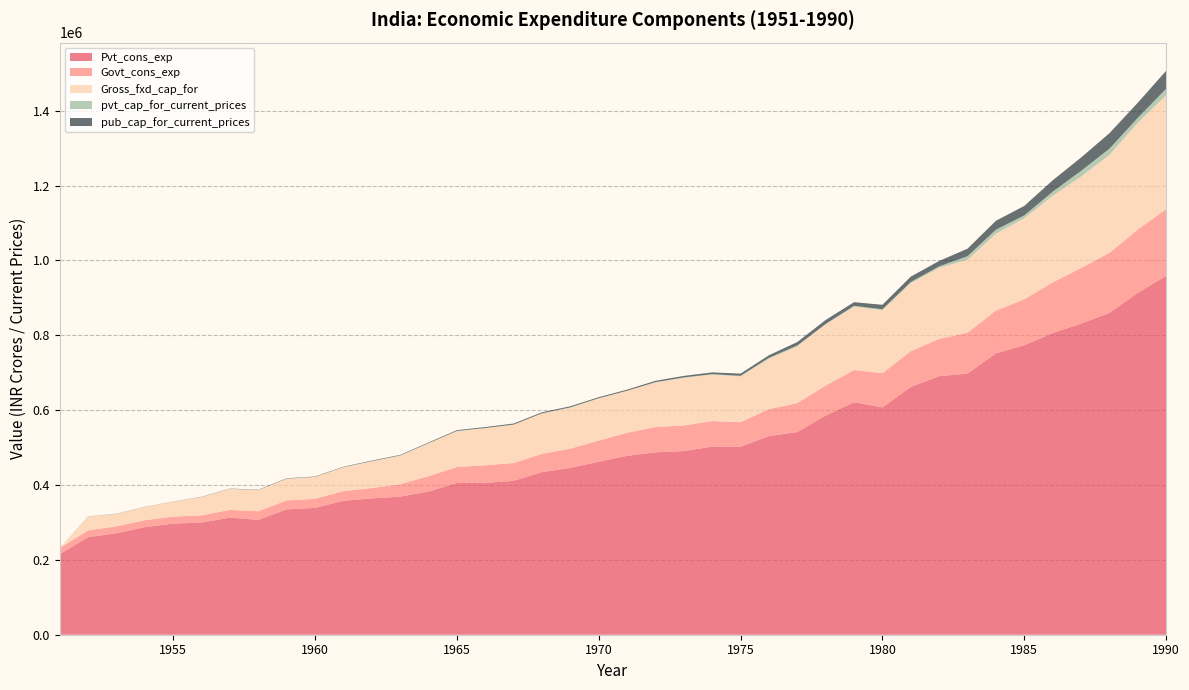

Reading left to right, extract all data points from this chart.

Pvt_cons_exp: 215094.0	260625.6	271143.4	287443.5	296873.1	299711.2	312969.7	306787.7	334950.9	338761.4	358031.2	364135.2	368879.3	382600.8	405457.0	405816.4	411089.3	434346.4	445756.2	462312.2	478012.7	487313.1	490577.8	502616.4	502237.4	530758.9	541342.5	585485.2	621268.4	607333.6	661999.1	690786.2	697695.7	751848.1	773518.6	805801.8	831230.5	859720.3	913381.6	958707.6
Govt_cons_exp: 16444.0	18248.8	18270.7	18499.0	18607.4	19123.3	20453.0	23032.5	23850.2	24278.4	25588.8	27540.2	33228.1	40832.5	42657.5	46792.5	47596.0	48879.3	51444.7	56305.8	61650.5	67693.1	68341.8	68246.4	65696.5	72042.1	77434.6	80082.5	86007.6	91389.8	95630.6	99655.9	109242.7	114130.9	122616.2	135539.6	148282.4	160433.3	169226.8	178269.4
Gross_fxd_cap_for: 222.9	36506.6	33428.4	35449.8	39986.8	49011.9	56306.9	56363.6	57730.1	58458.8	63748.2	71605.9	76057.2	87796.9	95495.2	98883.1	102097.0	107730.4	109483.0	112495.3	111620.3	118848.1	127339.6	124047.9	122164.9	134365.8	151796.9	163602.5	169080.3	168451.7	181630.4	189965.1	194827.6	205340.5	216667.8	231422.5	244466.8	261734.4	285228.4	304650.5
pvt_cap_for_current_prices: 0.0	222.9	260.2	86.4	15.7	158.1	227.8	356.4	415.3	259.2	319.1	561.6	779.6	568.5	916.1	946.5	731.5	658.9	857.2	806.1	708.0	1087.0	1258.8	1406.1	1725.2	2796.5	2301.6	1411.0	2484.2	2359.5	3203.9	3785.2	9583.4	10700.8	7586.2	10848.0	15267.6	16595.1	13041.6	17170.5
pub_cap_for_current_prices: 0.0	326.2	379.5	328.5	374.0	563.7	624.7	818.9	1007.6	996.5	1109.7	1397.1	1411.5	1764.4	2055.1	2381.3	2705.4	2625.5	2851.8	2687.6	2807.4	3444.4	4029.2	4607.3	5783.6	6750.1	9139.2	10386.5	9641.9	11989.9	14312.5	14419.0	20076.0	23905.5	25311.4	30367.1	35579.2	41362.7	40348.5	47867.6